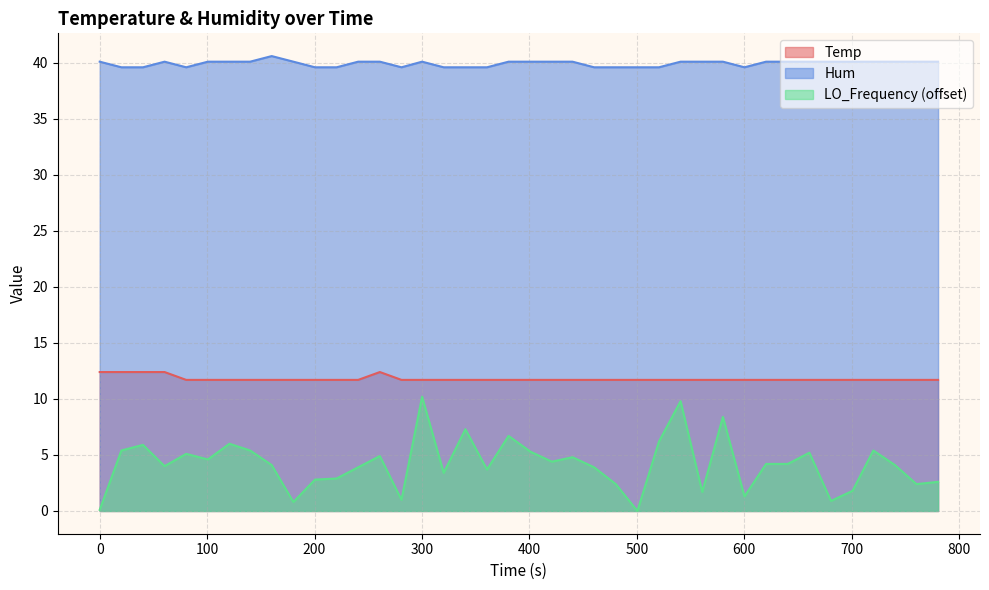

True or false: Hum has more than 0 points higher than both neighbors.

True